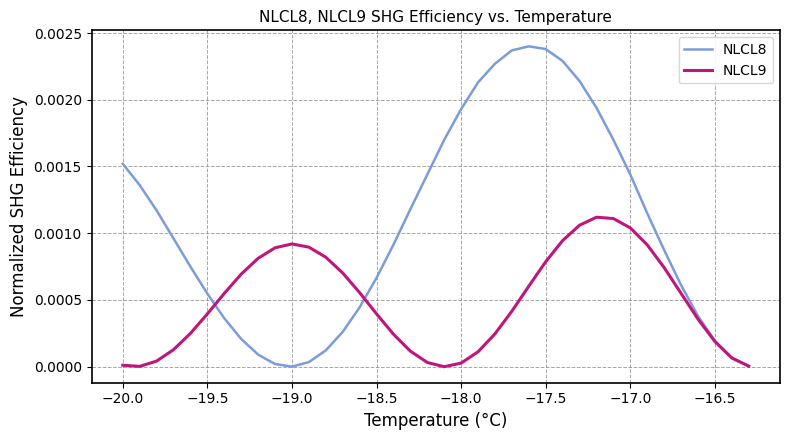

Rank the series by their average value, from lowest to highest.

NLCL9, NLCL8